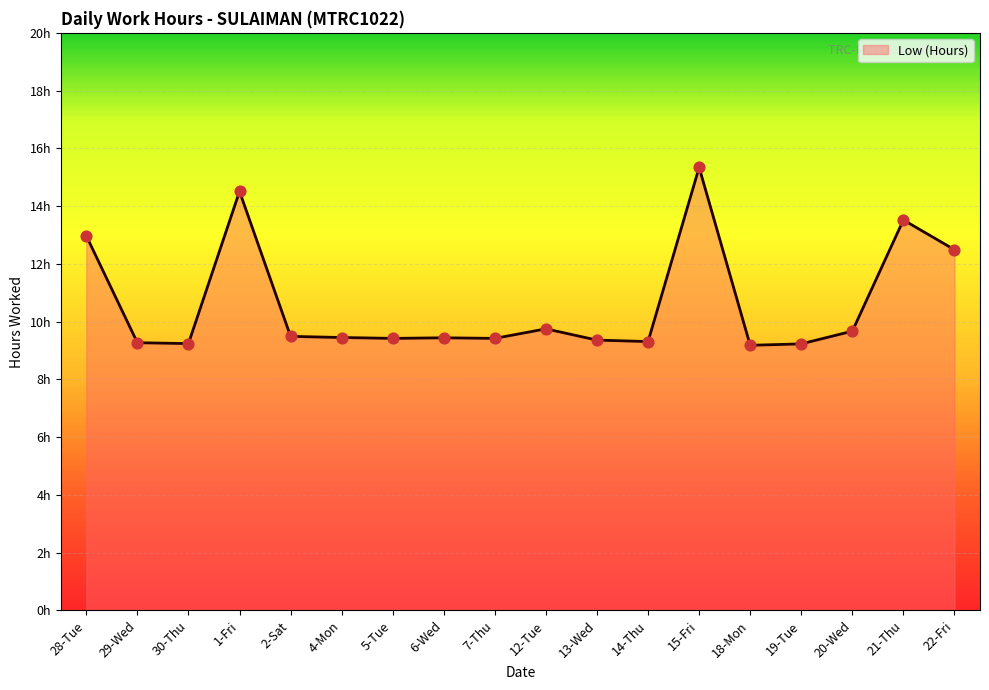

What is the change in value from 4-Mon to 21-Thu?

+4.1